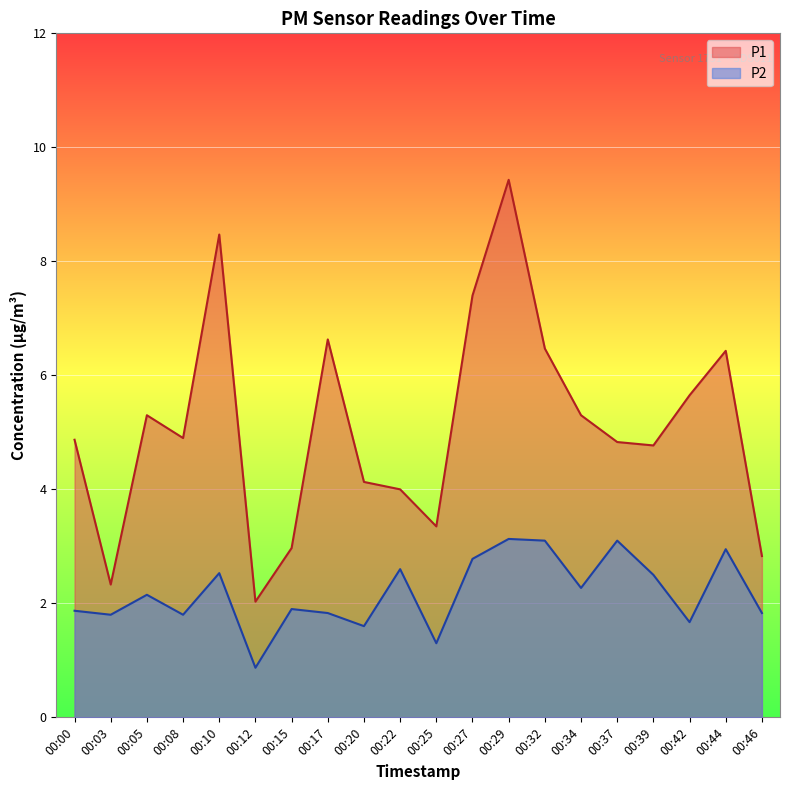

How many lines are shown in the chart?

2